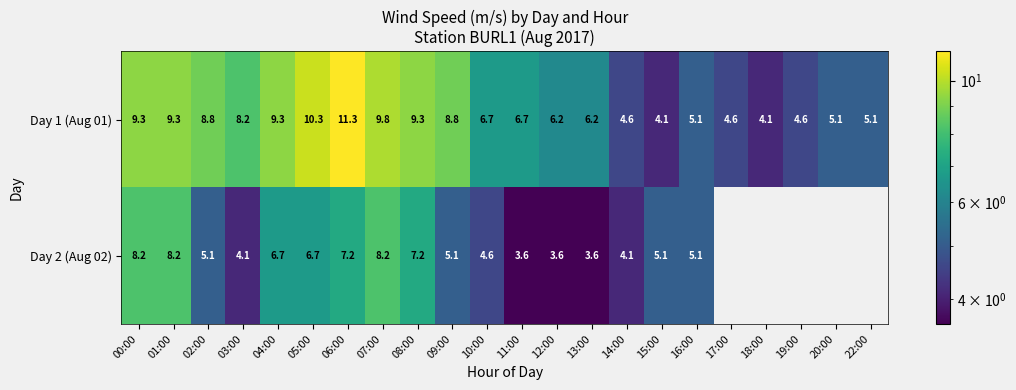

At 02:00, list the series in order from smallest to largest.

Day 2 (Aug 02), Day 1 (Aug 01)